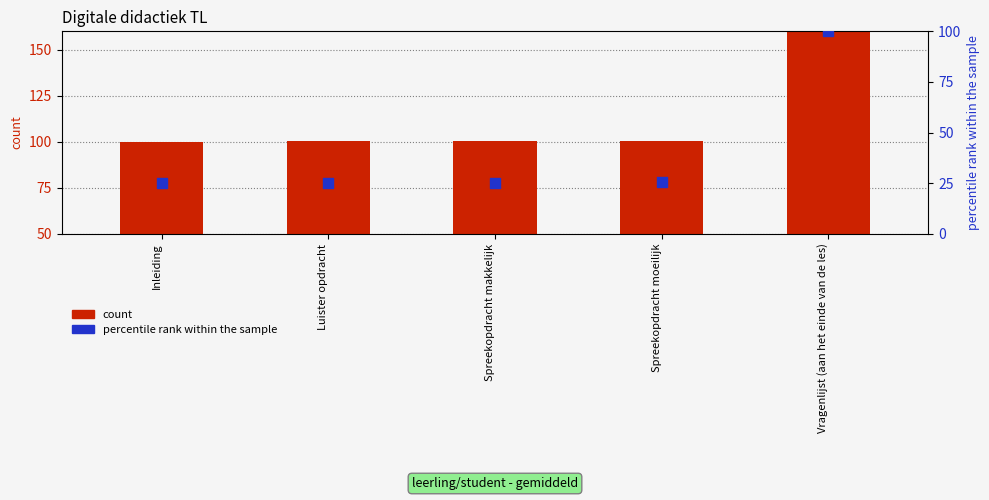

Is the value of percentile rank within the sample at Inleiding greater than the value of count at Vragenlijst (aan het einde van de les)?

No